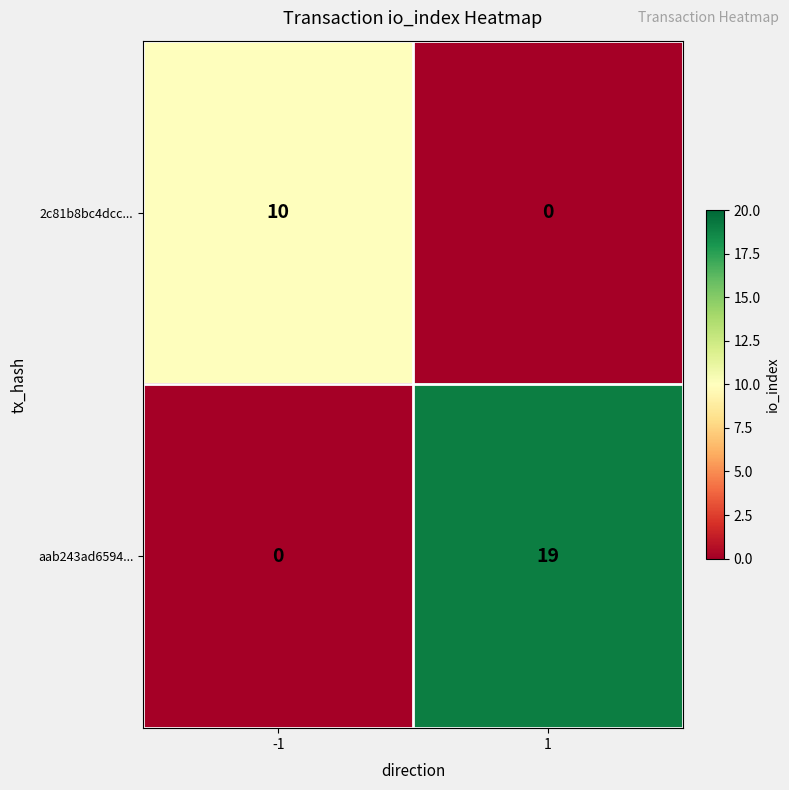

Rank the series by their average value, from highest to lowest.

aab243ad6594..., 2c81b8bc4dcc...